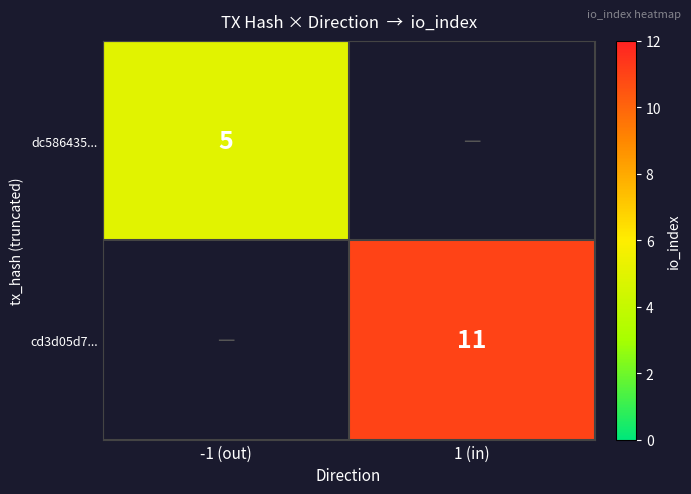

The value of cd3d05d7... at 1 (in) is 17. True or false?

False